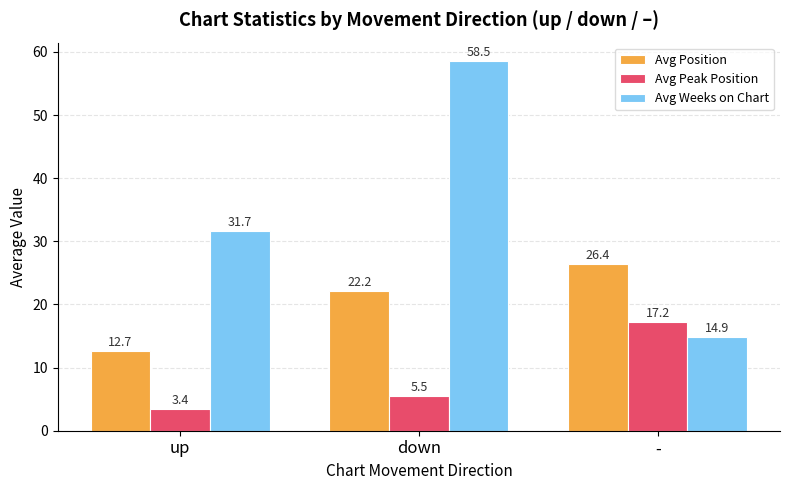

What is the difference between the maximum and minimum values in the Avg Peak Position series?

13.8